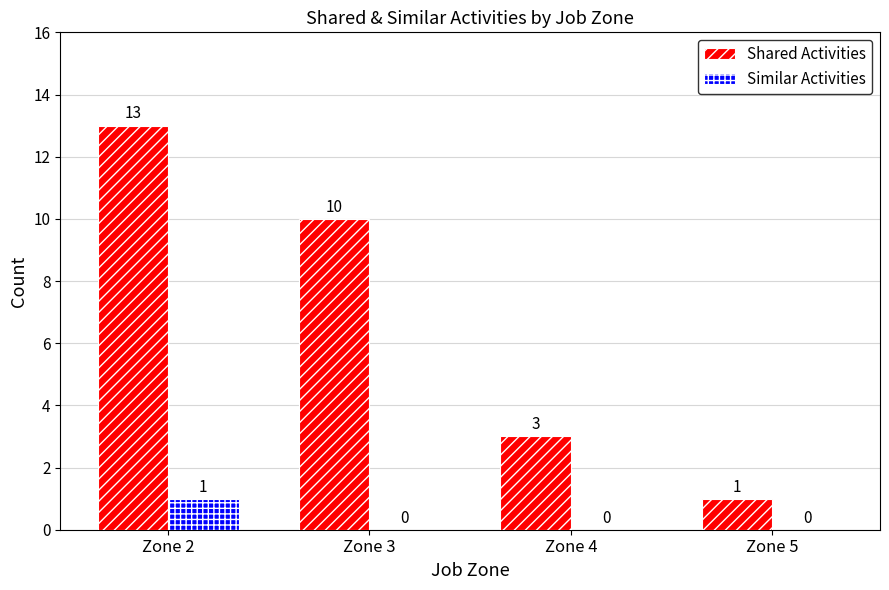

What is the maximum value for Shared Activities?

13